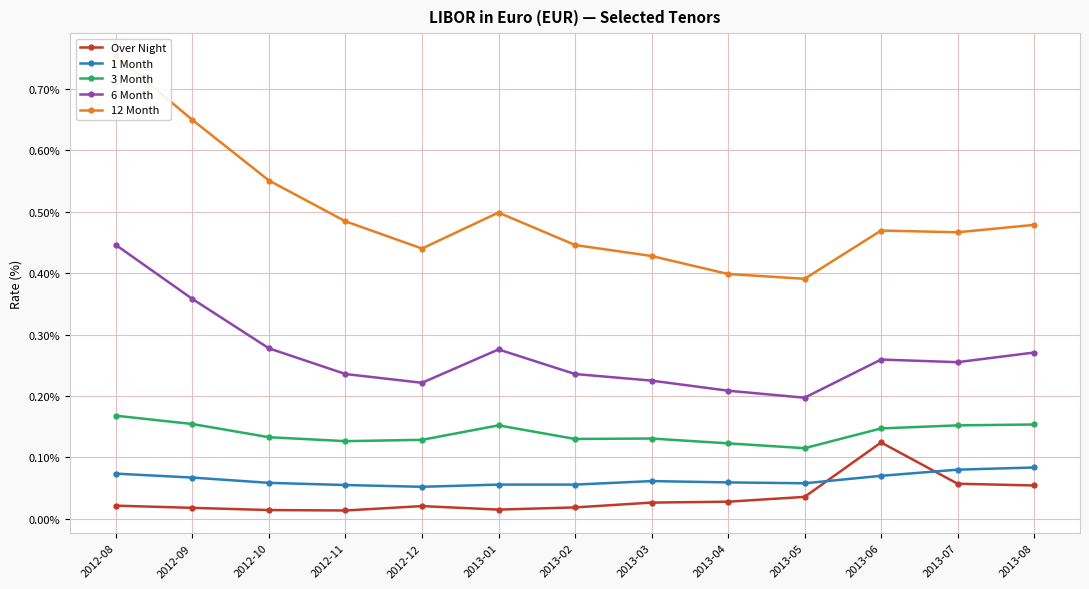

The value of 12 Month at 2013-01 is 0.3. True or false?

False